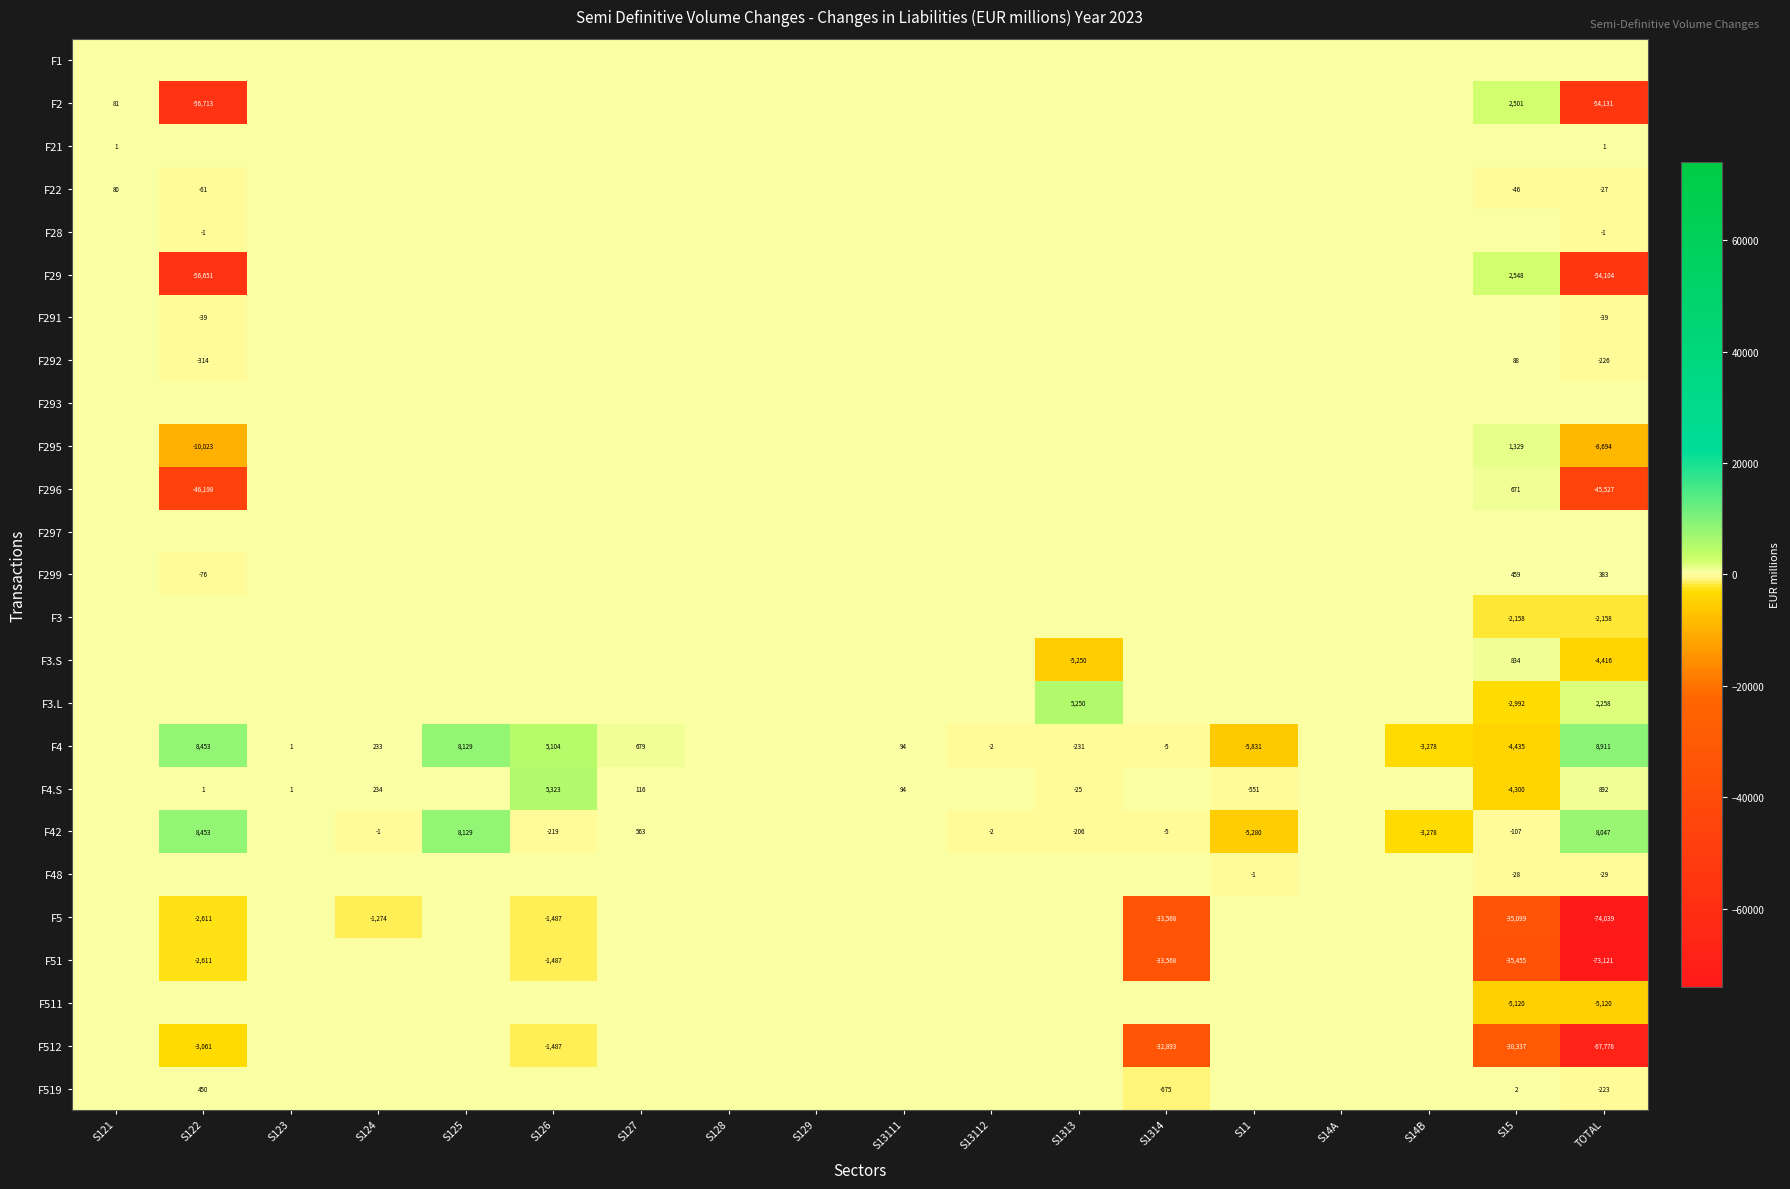

The value of F3.L at TOTAL is 2258. True or false?

True